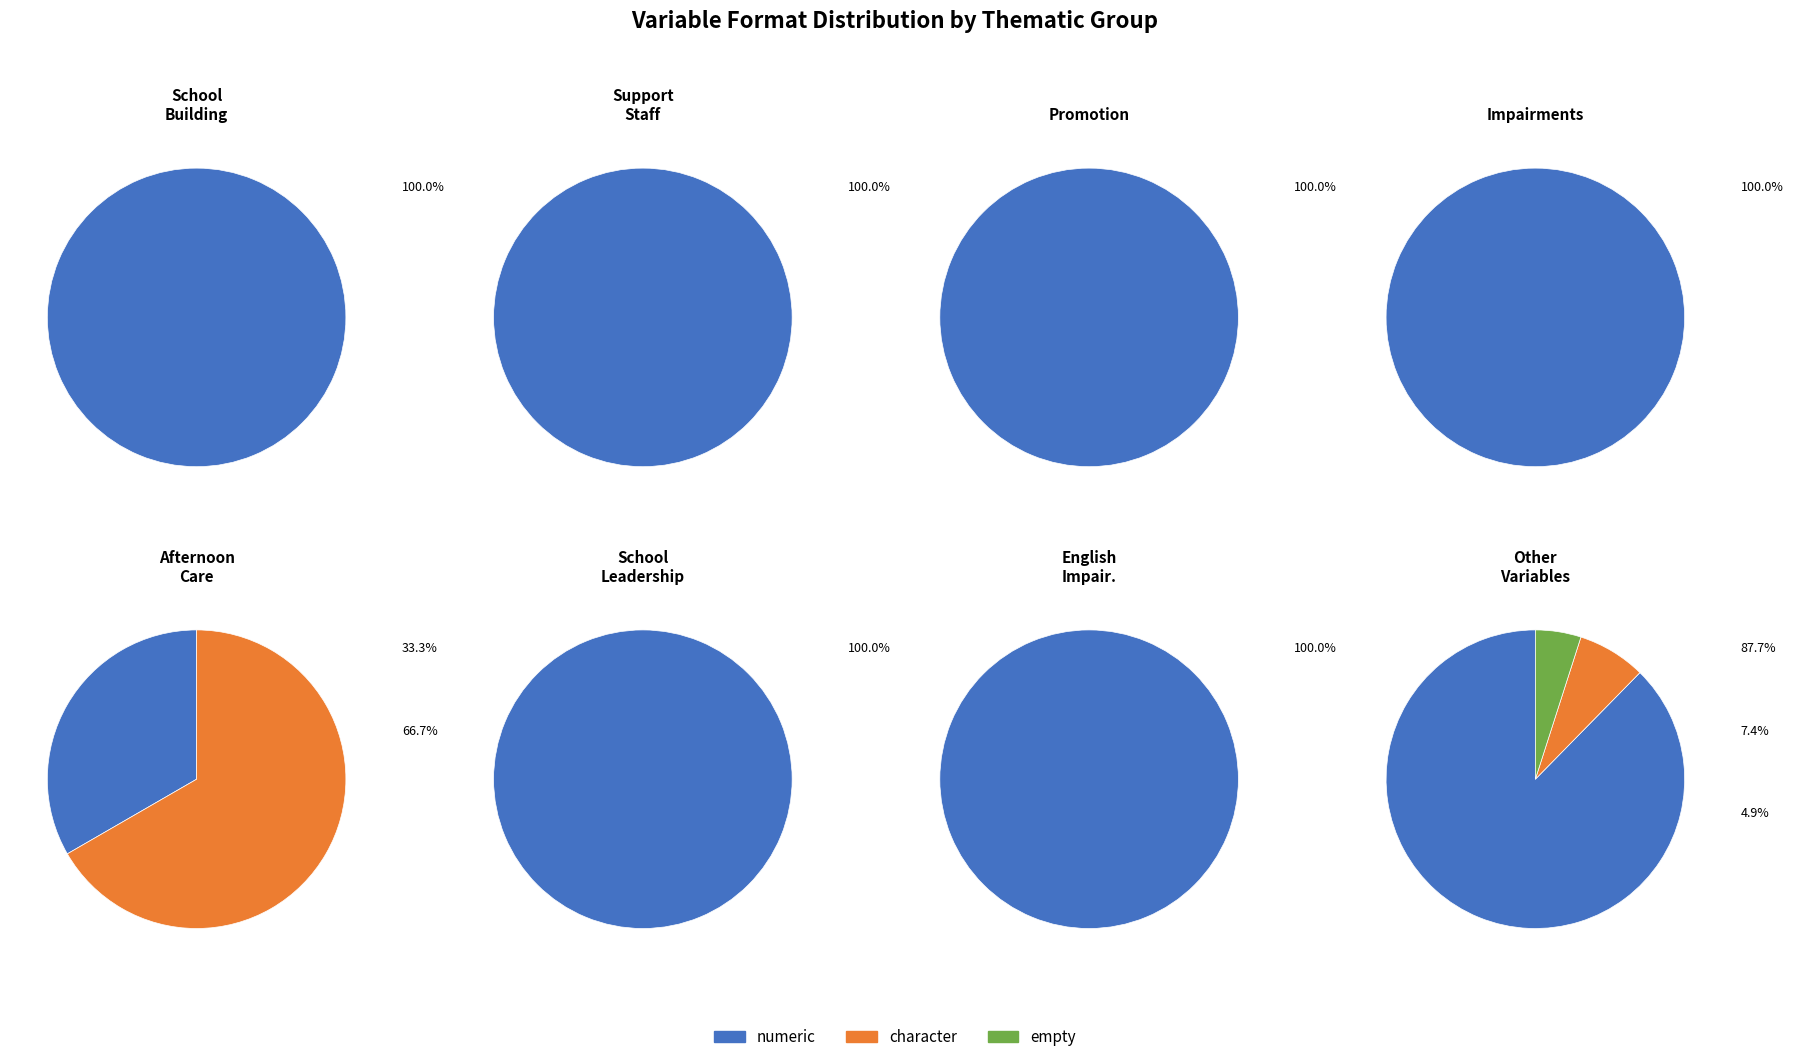

What percentage do numeric and character together represent?

100.0%